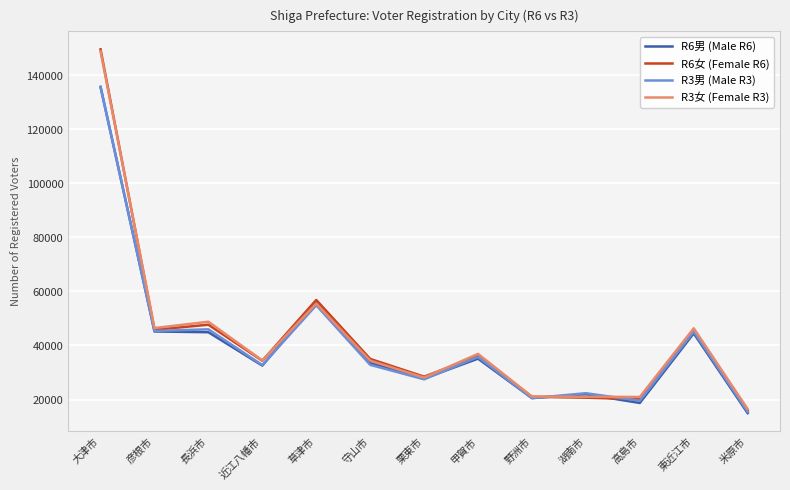

Which series has the widest spread of values?

R6女 (Female R6)